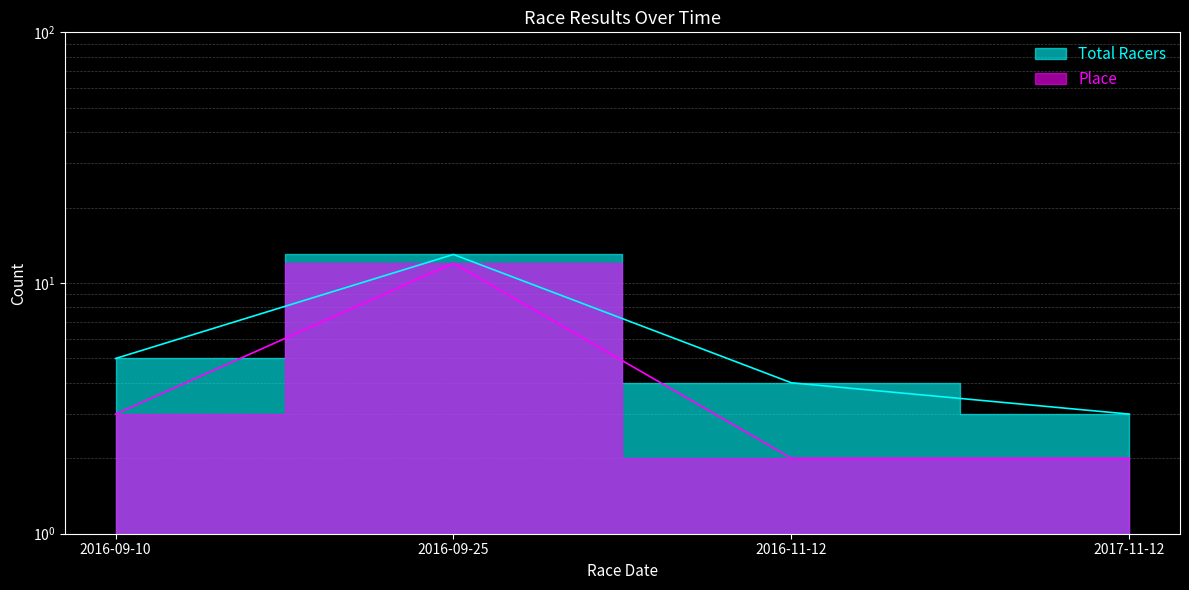

At 2016-09-10, list the series in order from largest to smallest.

Total Racers, Place